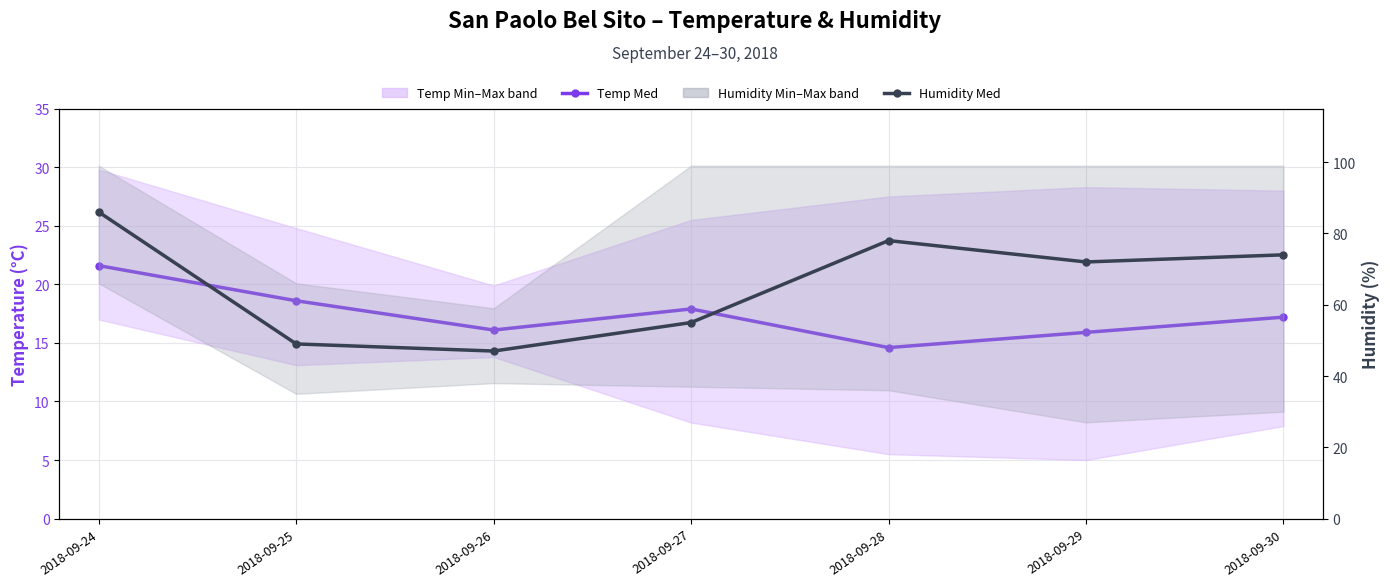

What is the total value across all series at 2018-09-24?

107.6